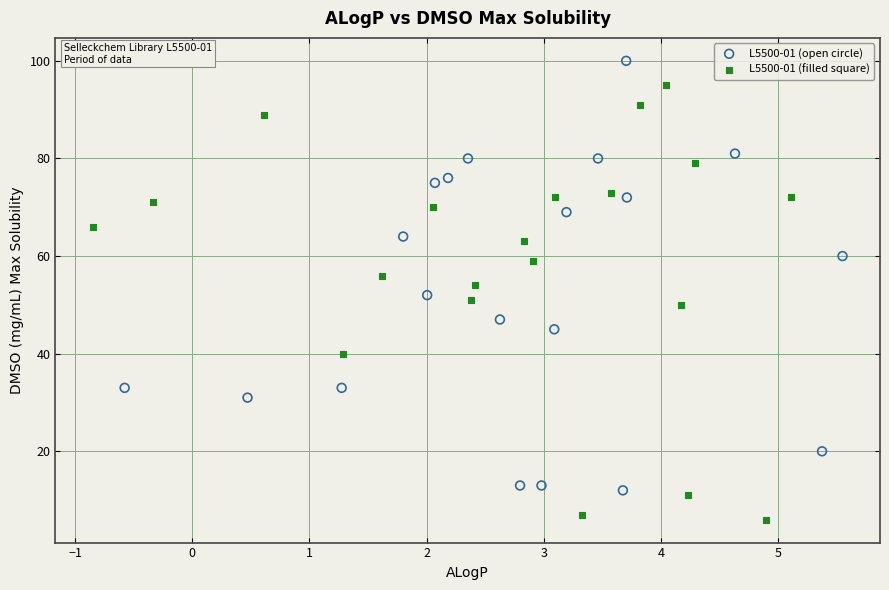

Which series reaches the minimum Y coordinate?

L5500-01 (filled square)